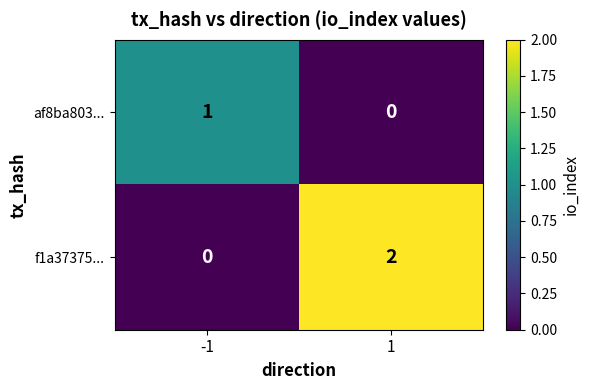

At which category is the sum across all series the highest?

1